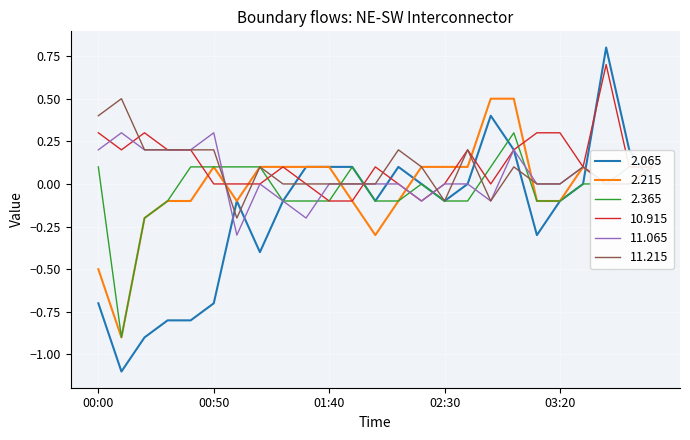

What is the lowest value of the 11.065 series?

-0.3